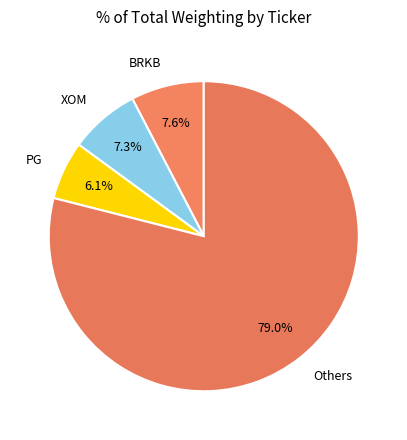

Which has a higher value, BRKB or PG?

BRKB